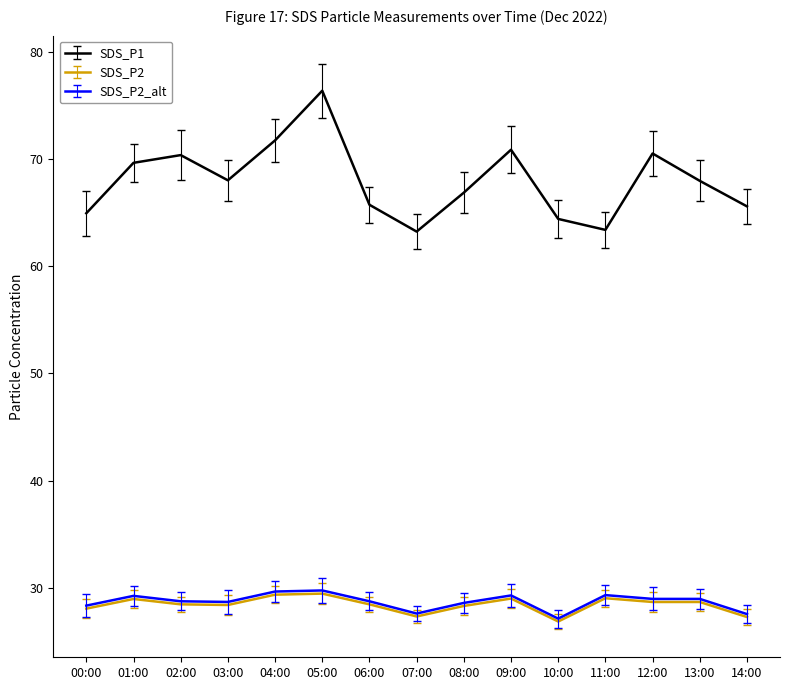

At which label does SDS_P1 reach its peak?

05:00